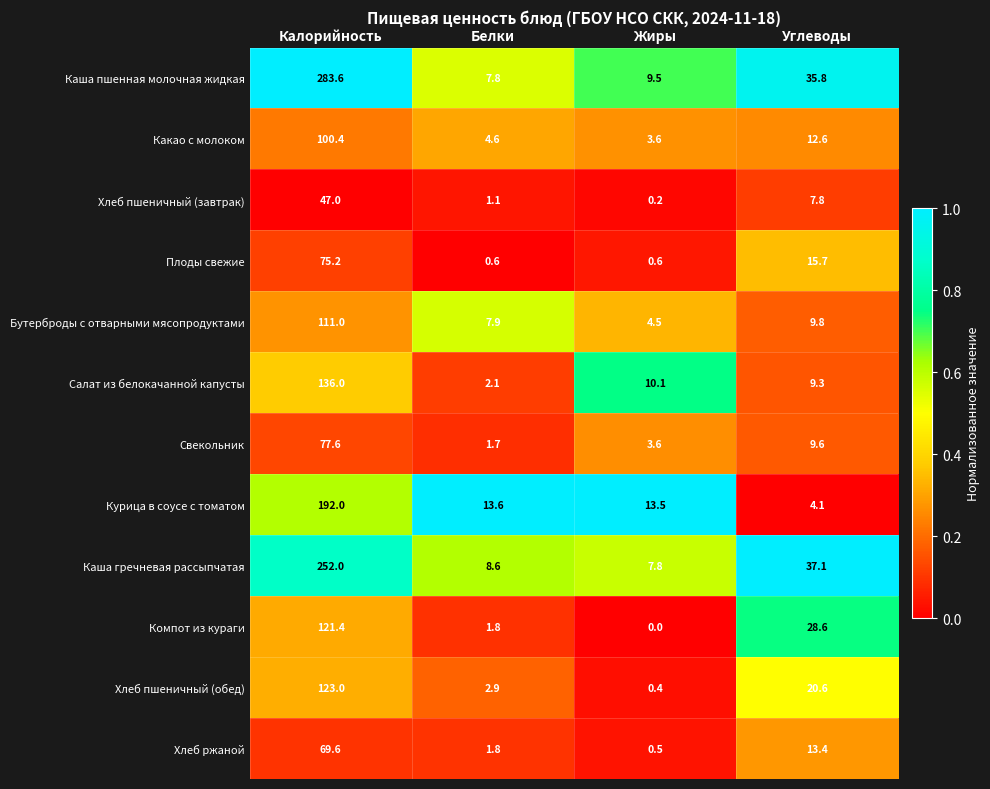

The Плоды свежие series shows 0.6 at Жиры. True or false?

True